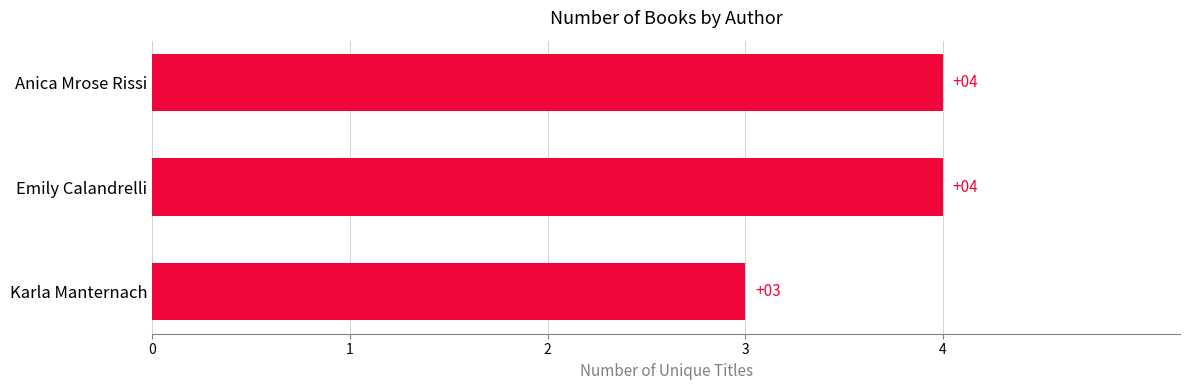

What is the change in value from Karla Manternach to Anica Mrose Rissi?

+1